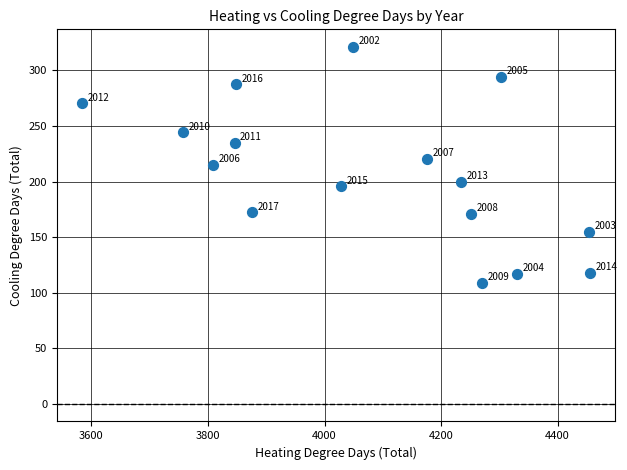

What Y value in the scatter plot is closest to 215?

214.9